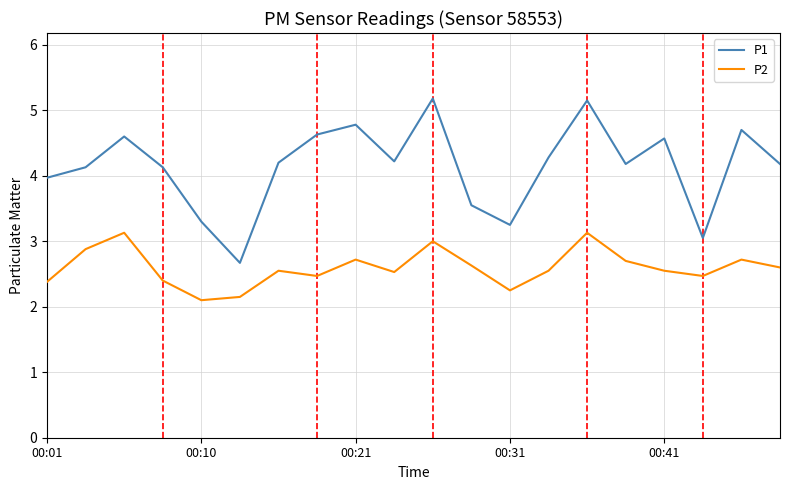

Which series has the largest total across all categories?

P1